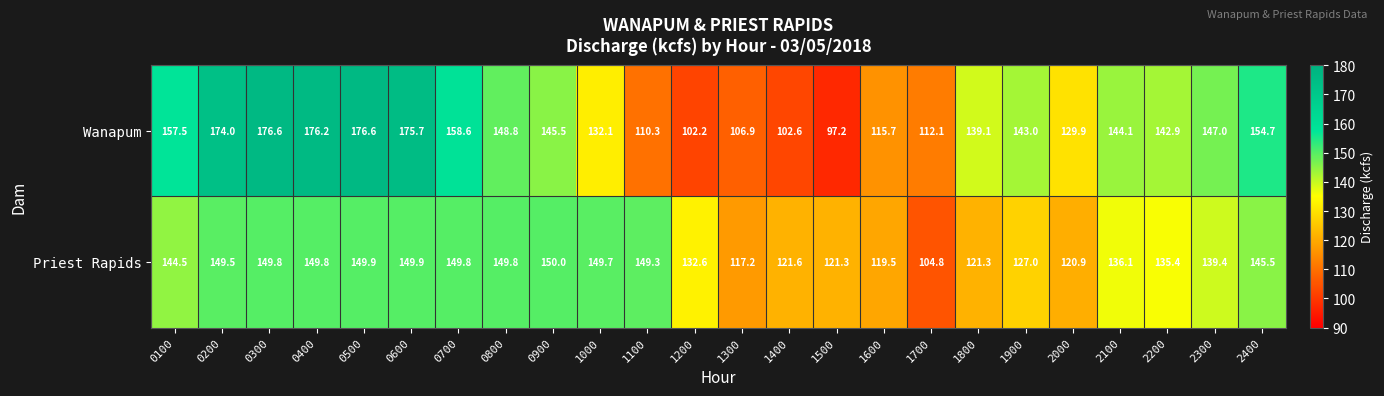

List the series in order of their overall mean, highest first.

Wanapum, Priest Rapids